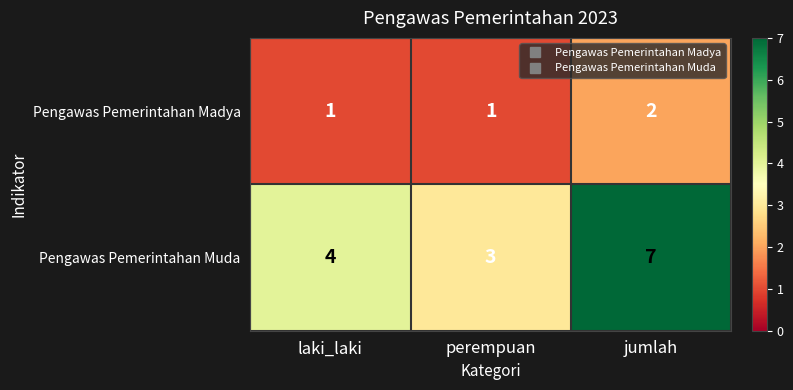

The Pengawas Pemerintahan Madya series shows 1 at perempuan. True or false?

True